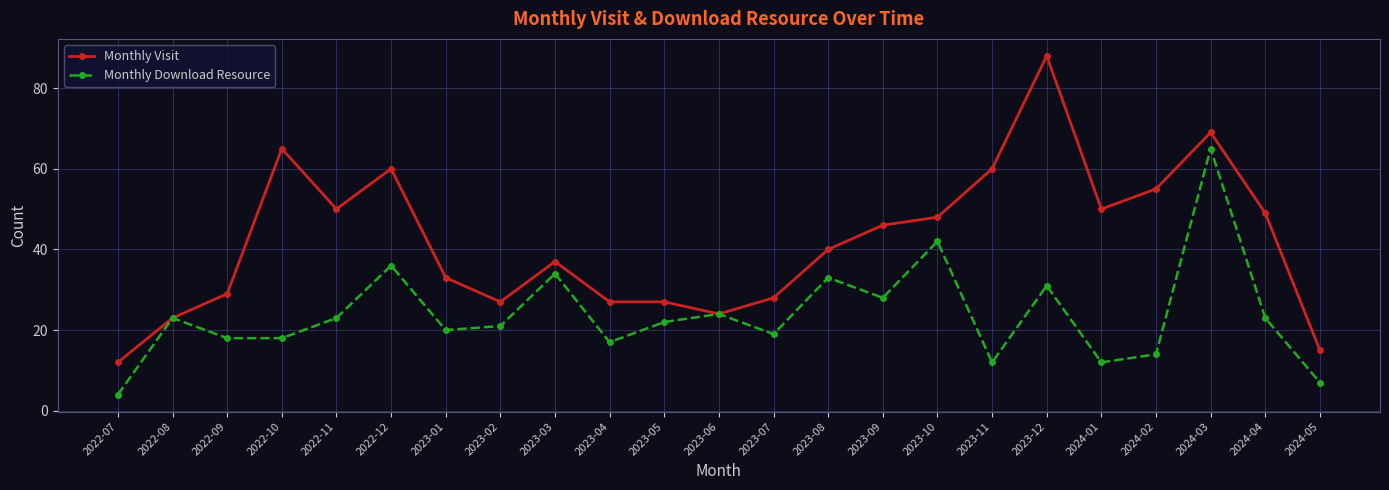

What is the maximum value for Monthly Visit?

88